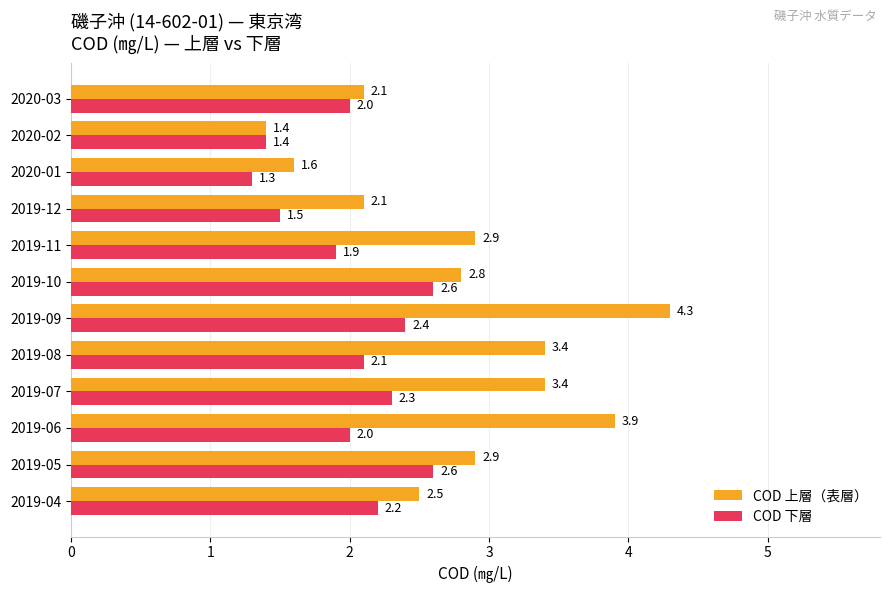

The value of COD 下層 at 2019-12 is 2.7. True or false?

False